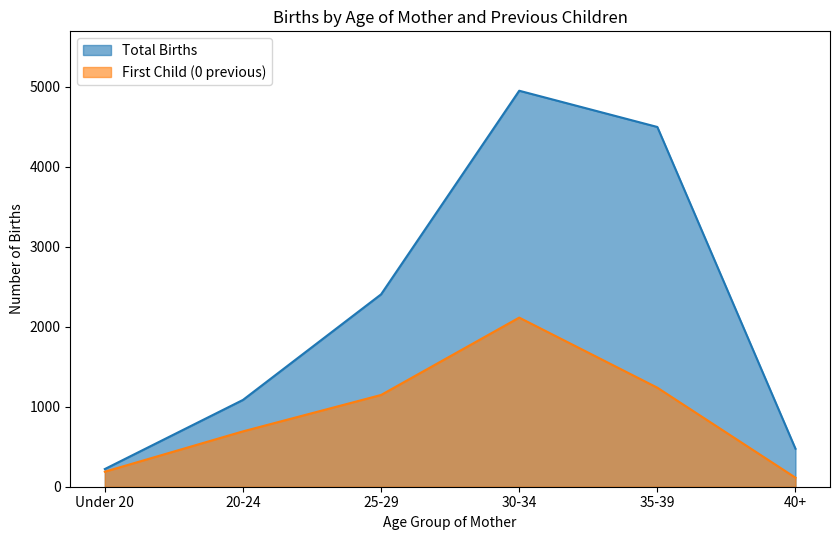

Is it true that Total Births equals 1085 at 20-24?

True